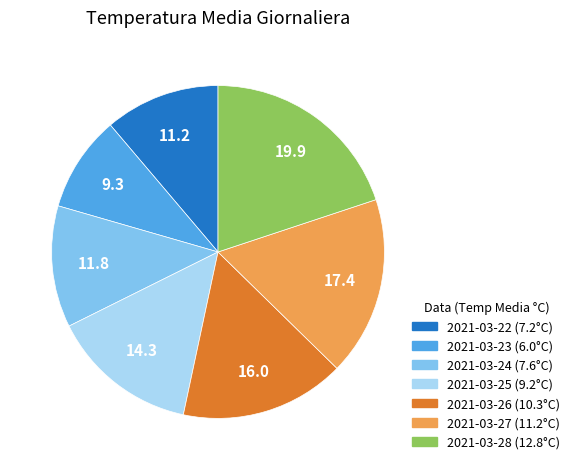

Rank the categories by value from lowest to highest.

2021-03-23, 2021-03-22, 2021-03-24, 2021-03-25, 2021-03-26, 2021-03-27, 2021-03-28